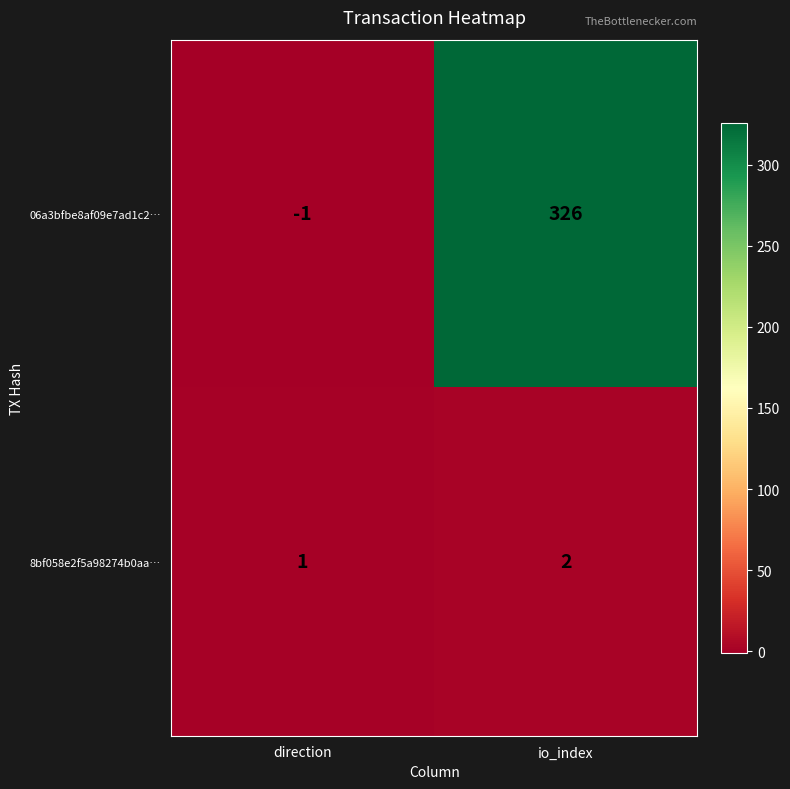

What is the total value across all series at io_index?

328